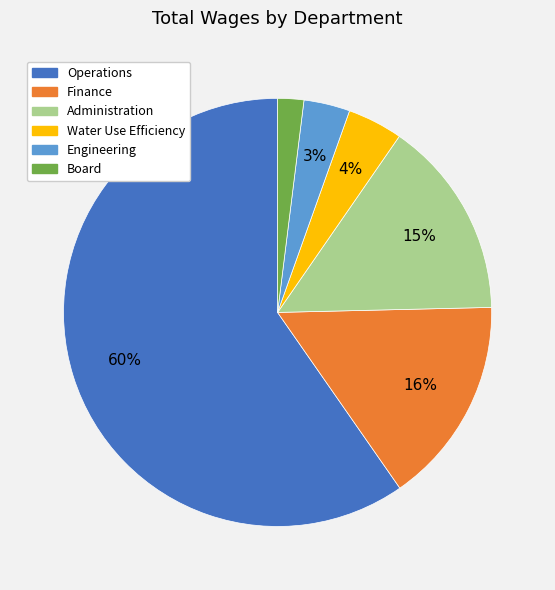

True or false: Water Use Efficiency accounts for 16% of the total.

False